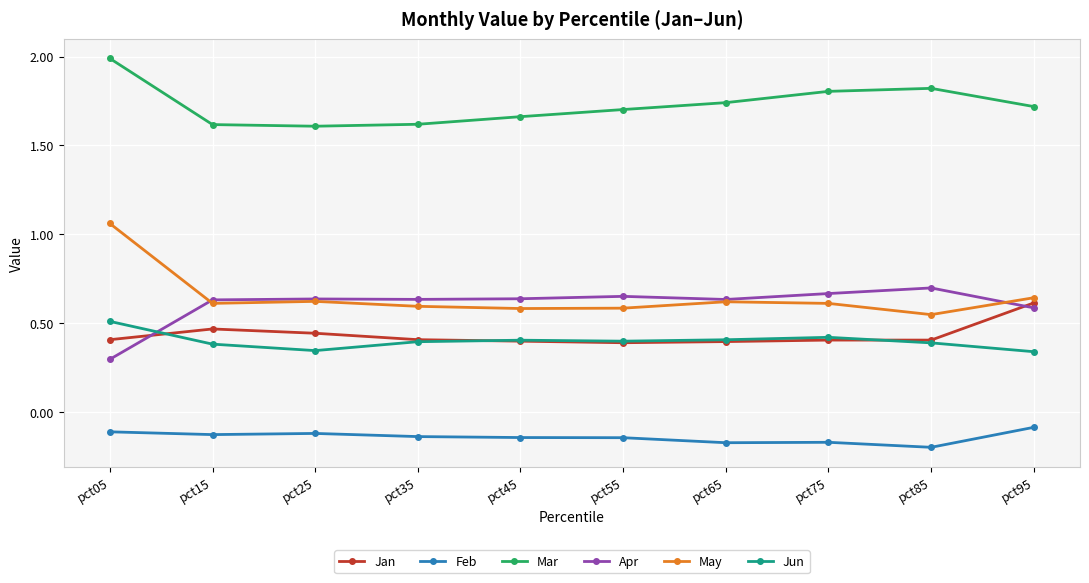

At how many categories does at least one series exceed 0?

10